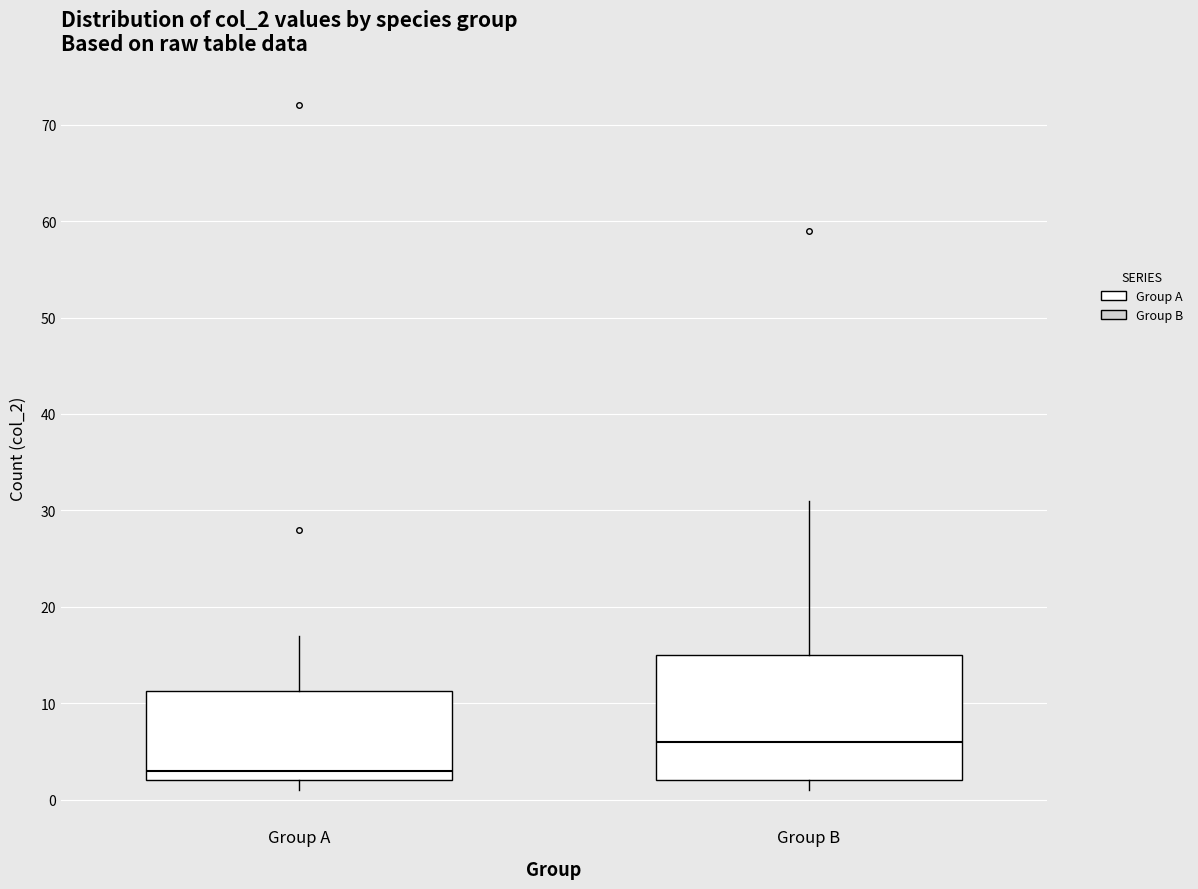

Which box's median line is the highest?

Group B